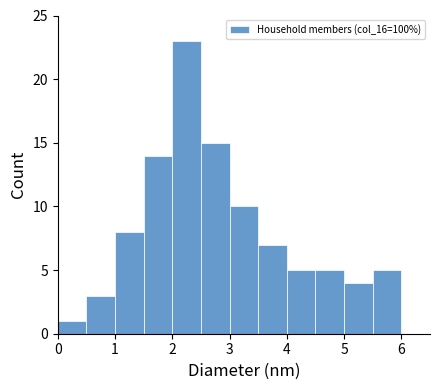

Reading left to right, list every bar in this chart as the range it spans on the x-axis followed by its height. The values are not printed on the chart, so give them approximately, as read against the axis.

0.0 to 0.5: 1
0.5 to 1.0: 3
1.0 to 1.5: 8
1.5 to 2.0: 14
2.0 to 2.5: 23
2.5 to 3.0: 15
3.0 to 3.5: 10
3.5 to 4.0: 7
4.0 to 4.5: 5
4.5 to 5.0: 5
5.0 to 5.5: 4
5.5 to 6.0: 5